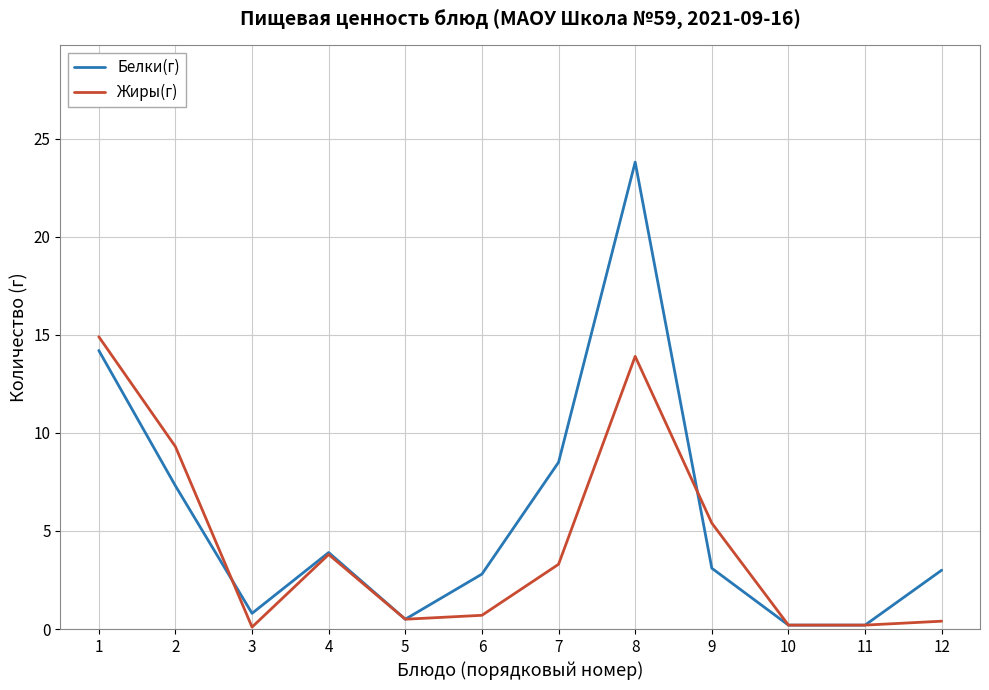

What is the greatest value displayed?

23.8